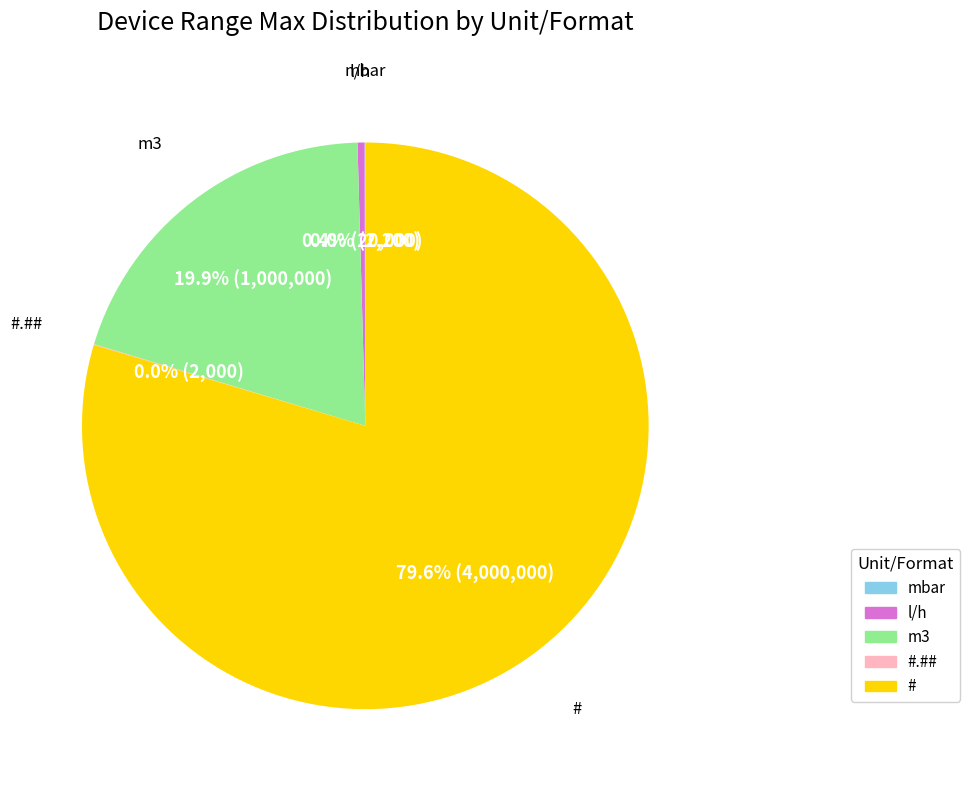

Is it true that m3 is 5% of the pie?

False